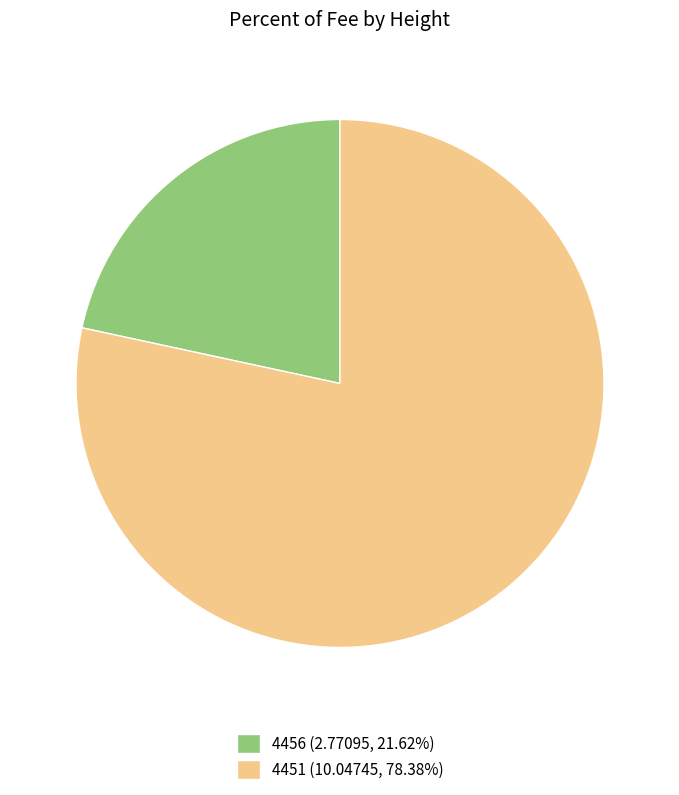

Is 4456 (2.77095, 21.62%) the majority of the pie?

No